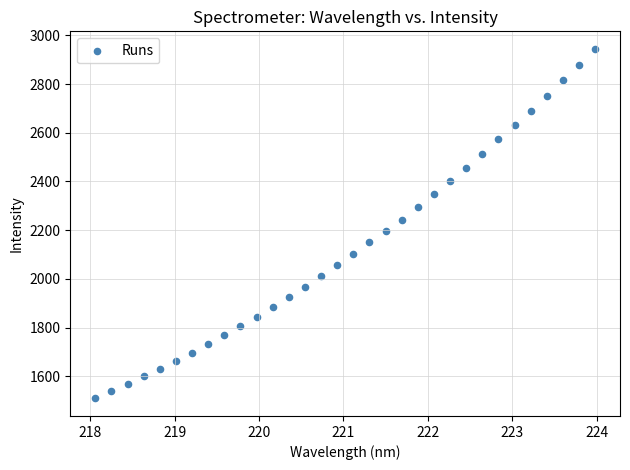

What is the range of Y values (max minus min)?

1436.9